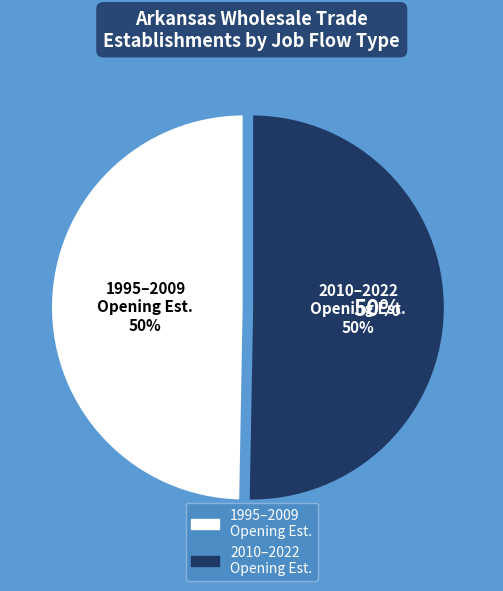

Which slice is the smallest?

1995